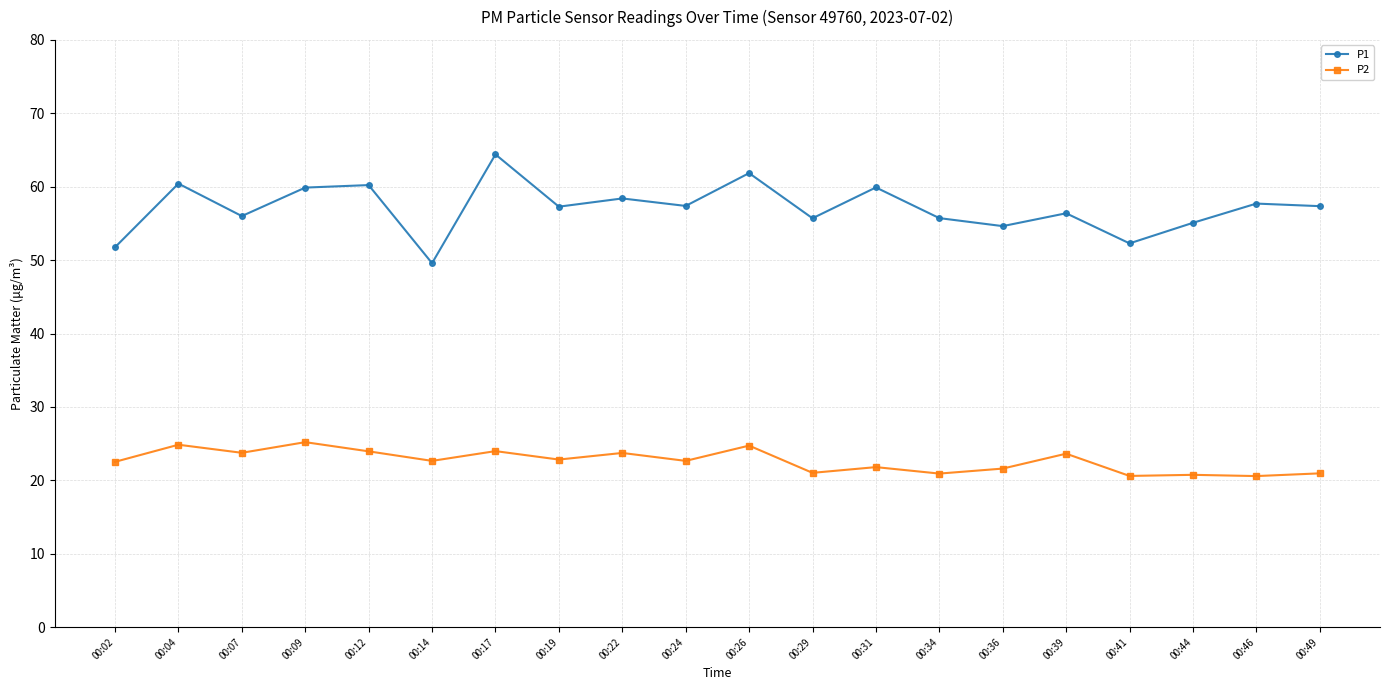

Which series has the largest range (max minus min)?

P1